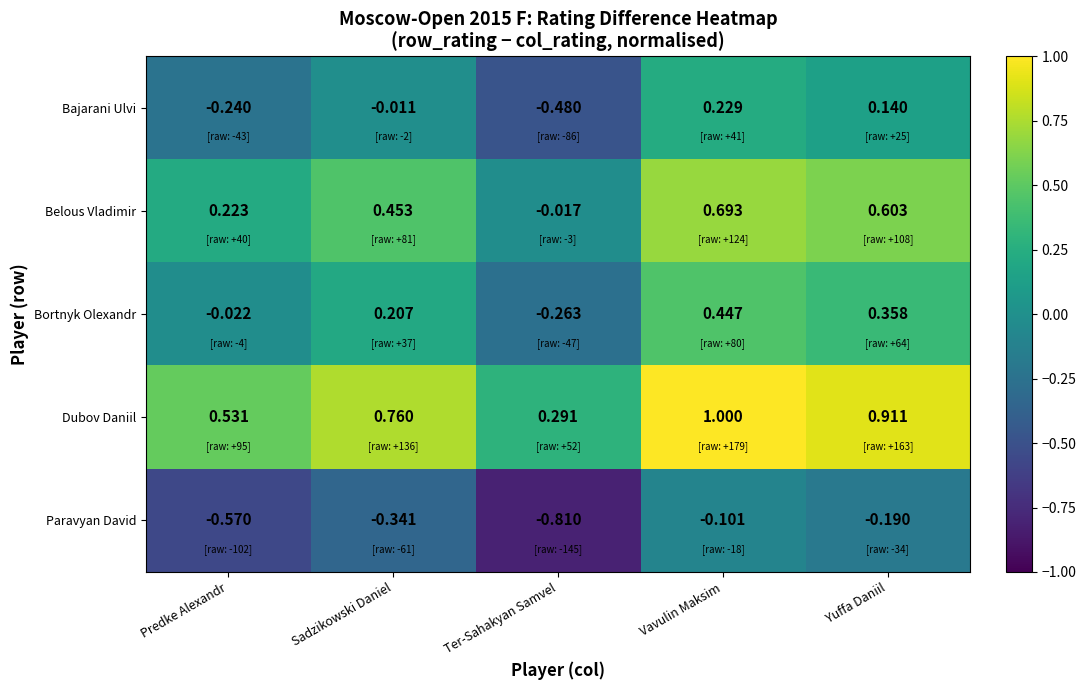

Which category has the lowest value across all series?

Ter-Sahakyan Samvel